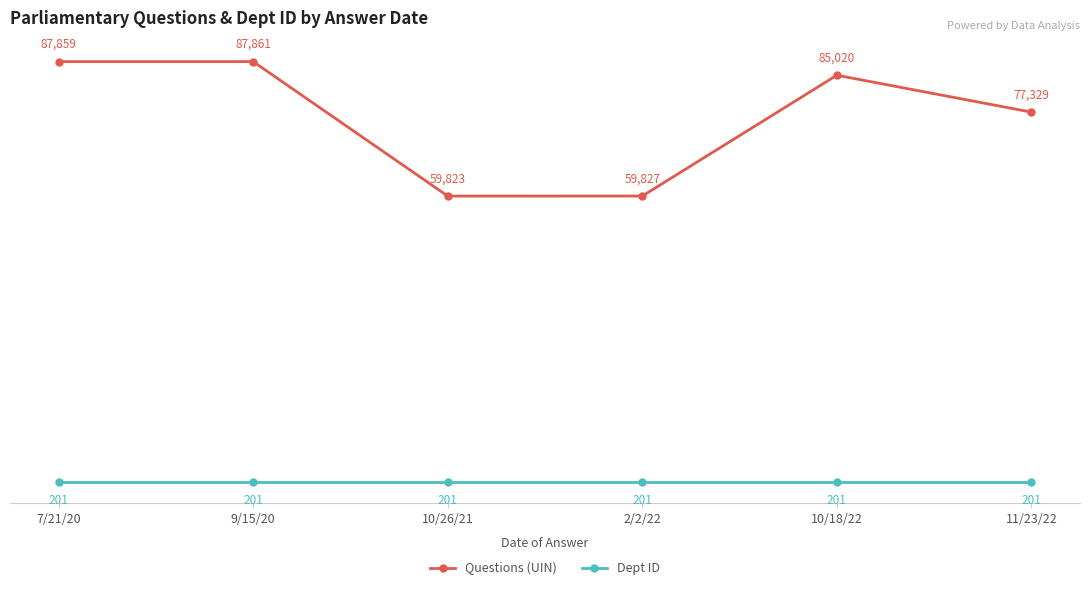

What is the total value across all series at 10/18/22?

85221.0